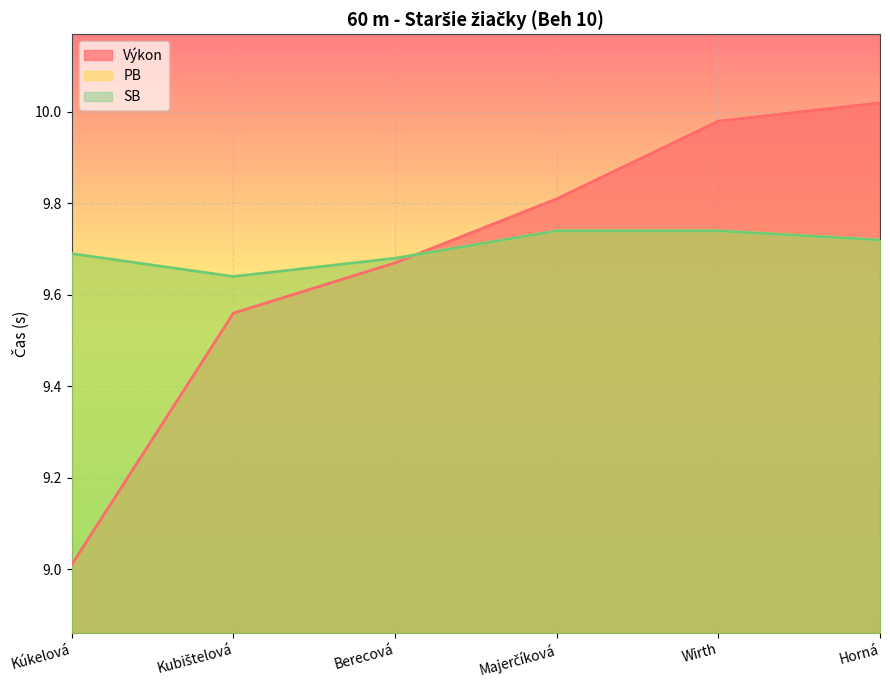

What is the minimum value shown in the chart?

9.0